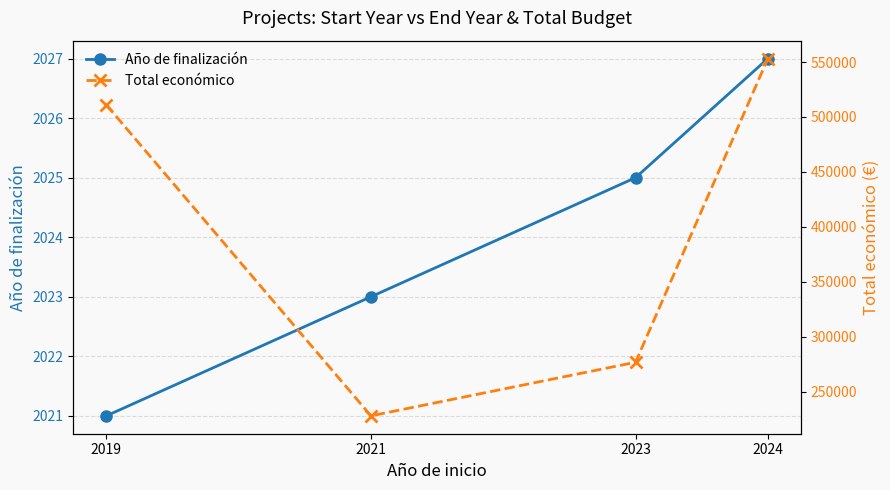

List the series in order of their overall mean, lowest first.

Año de finalización, Total económico